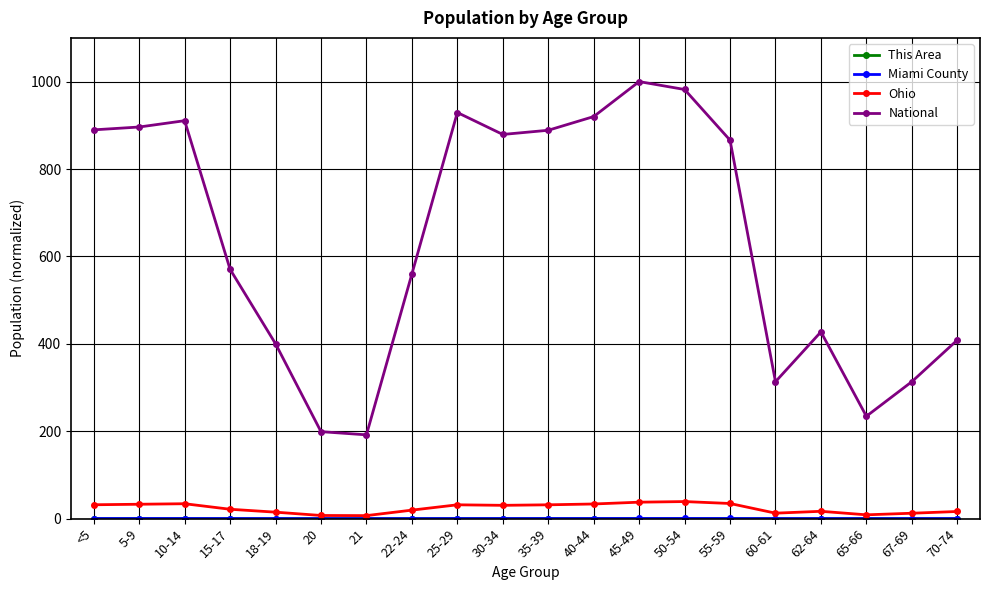

The value of National at 18-19 is 594.5. True or false?

False